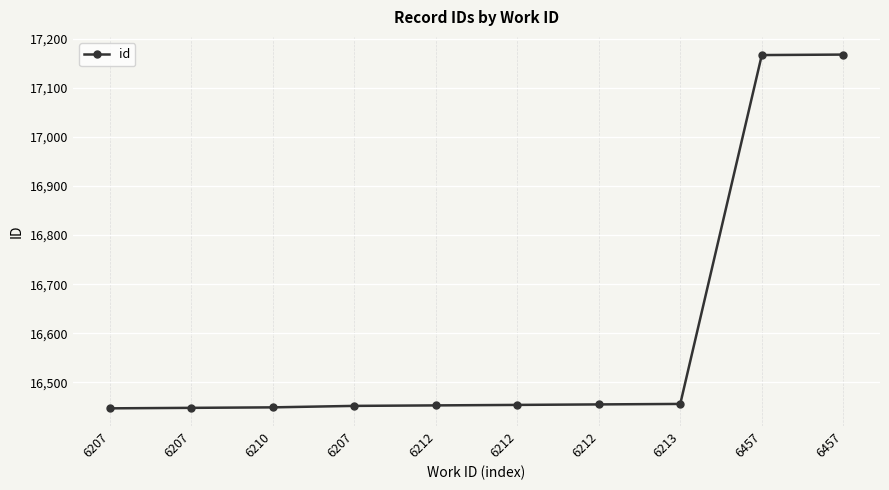

List the labels in order of value, largest first.

6457, 6457, 6213, 6212, 6212, 6212, 6207, 6210, 6207, 6207